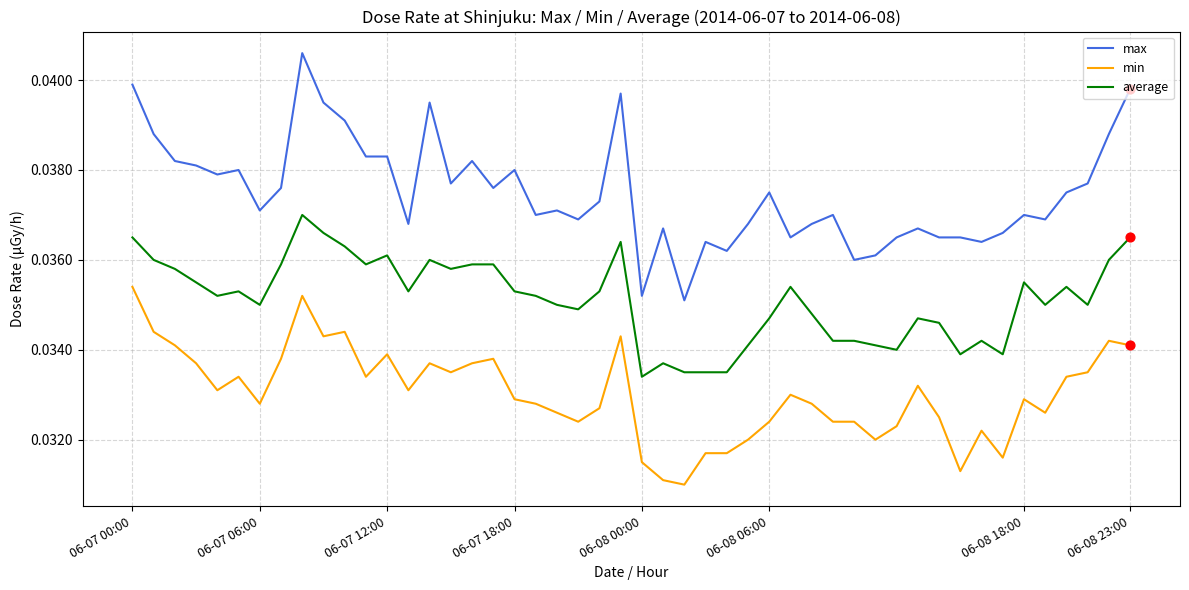

Which series has the largest total across all categories?

max